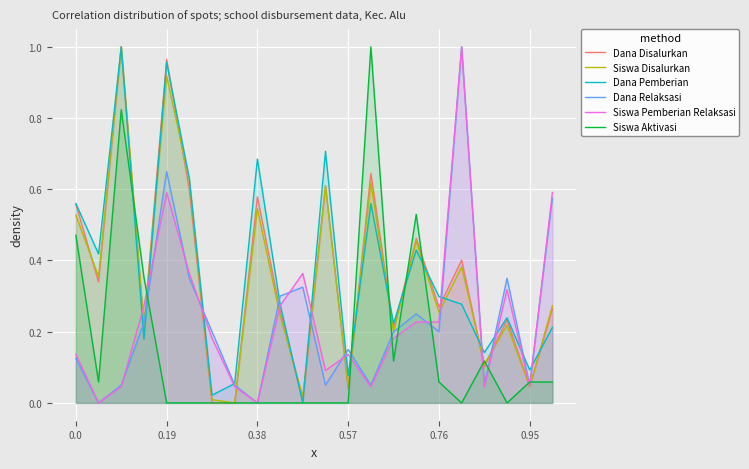

True or false: Siswa Aktivasi has a value of 0.2 at 18.

False